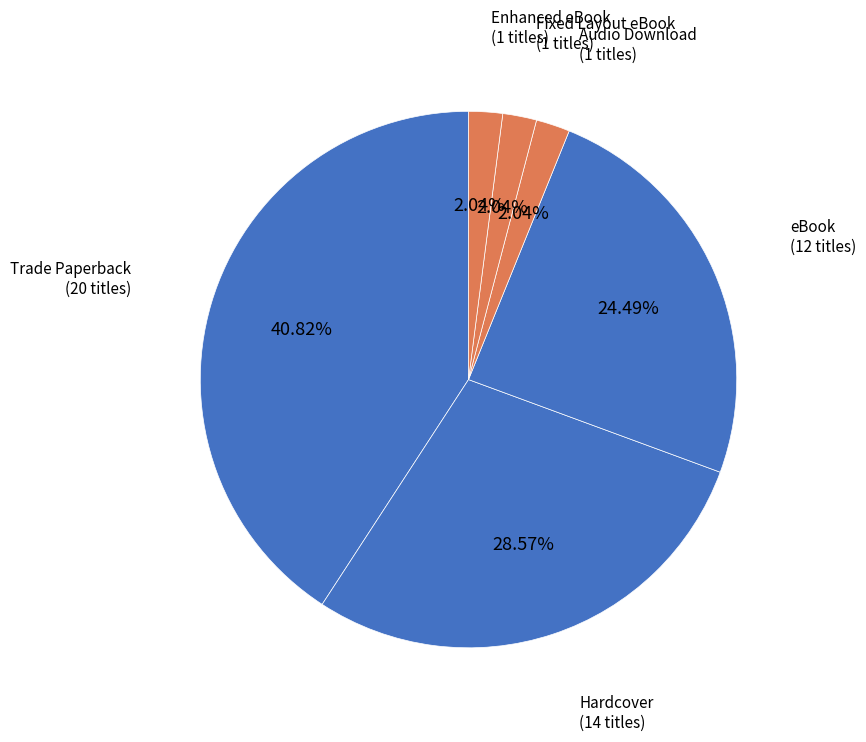

Count the number of slices in the pie.

6